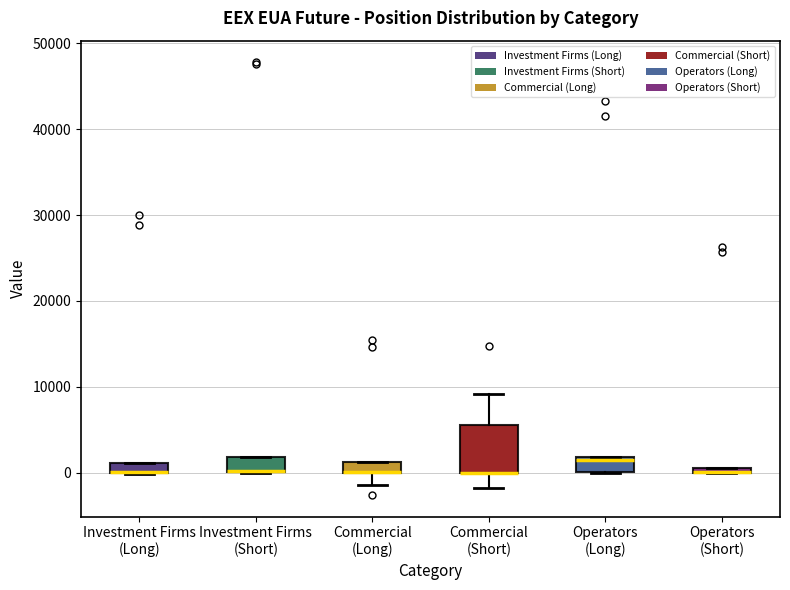

Where is the upper edge of the box for Operators (Long) on the y-axis? The values are not printed on the chart, so give them approximately, as read against the axis.

2000